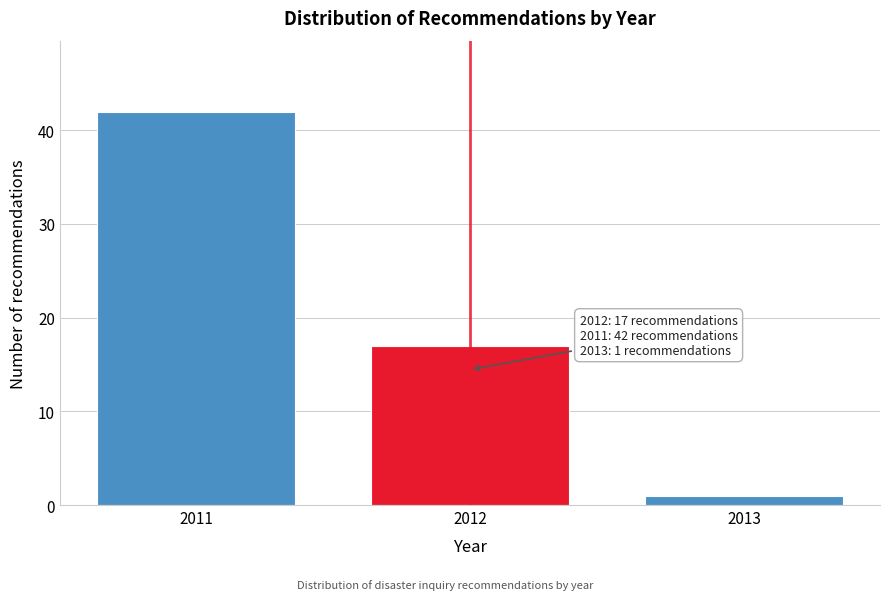

Reading right to left, what are all the values shown in this chart?

1	17	42